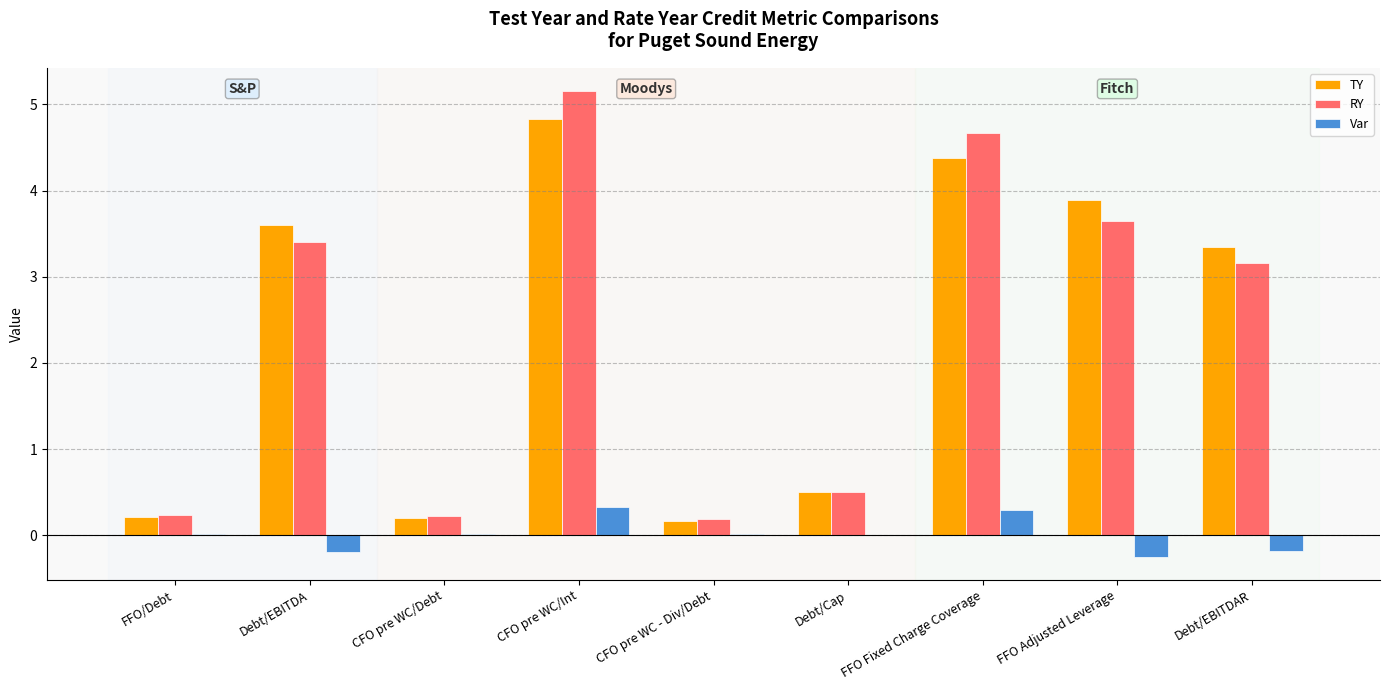

Between Debt/EBITDA and Debt/Cap, which series saw the biggest shift?

TY